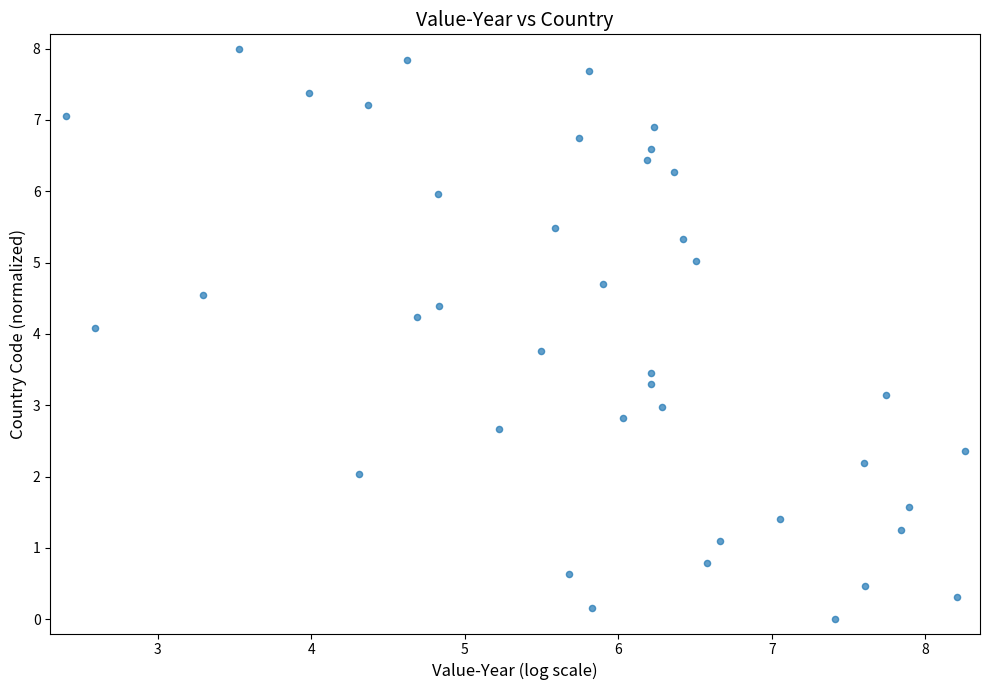

What is the range of Y values (max minus min)?

8.0